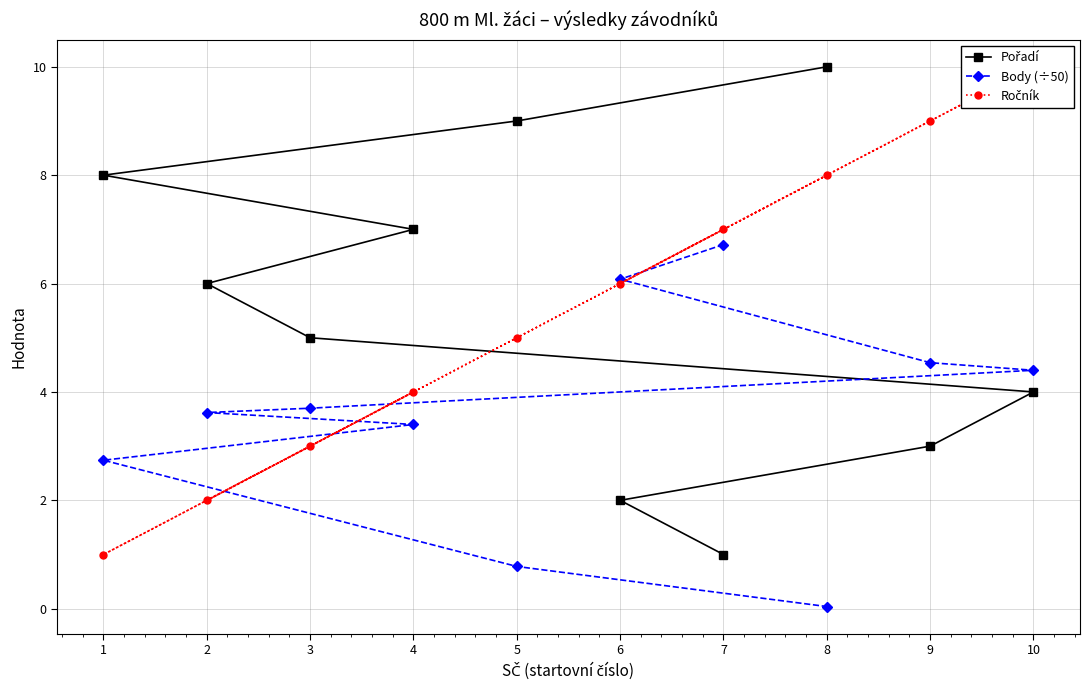

The value of Body (÷50) at 1 is 2.7. True or false?

True